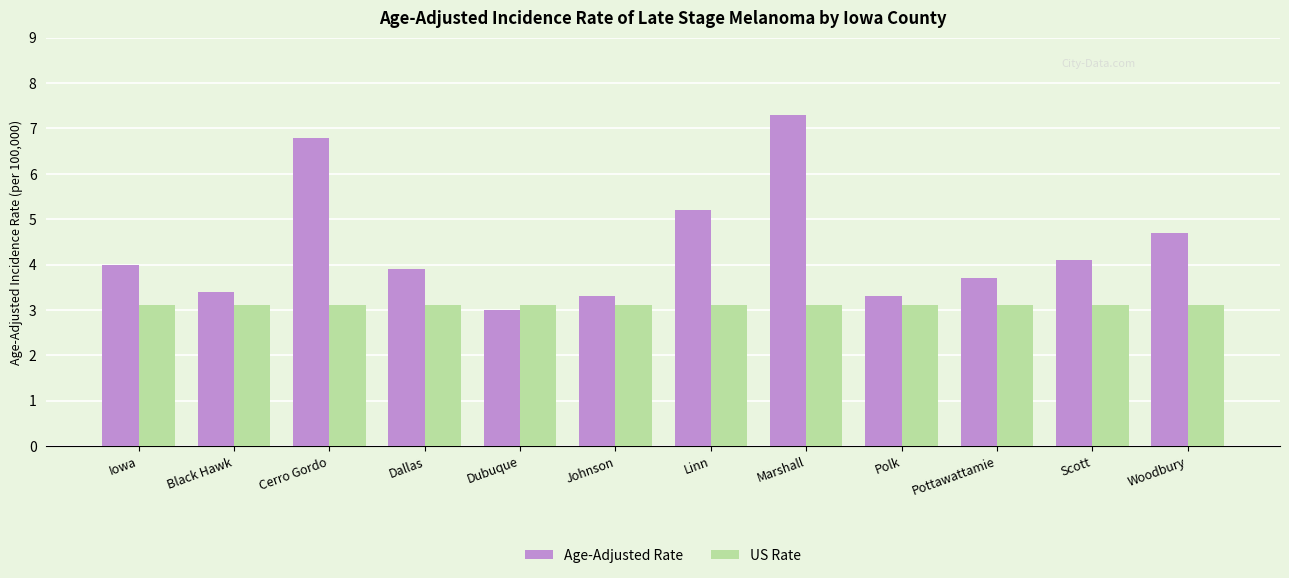

What is the value of the US Rate bar at the 7th from the left?

3.1